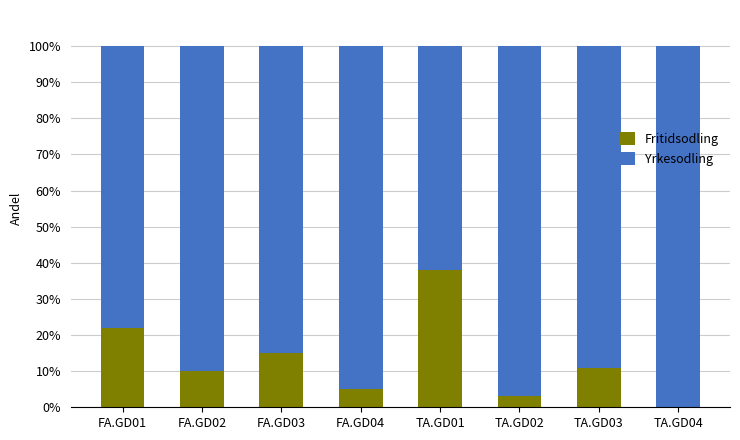

The value of Fritidsodling at FA.GD02 is 10. True or false?

True